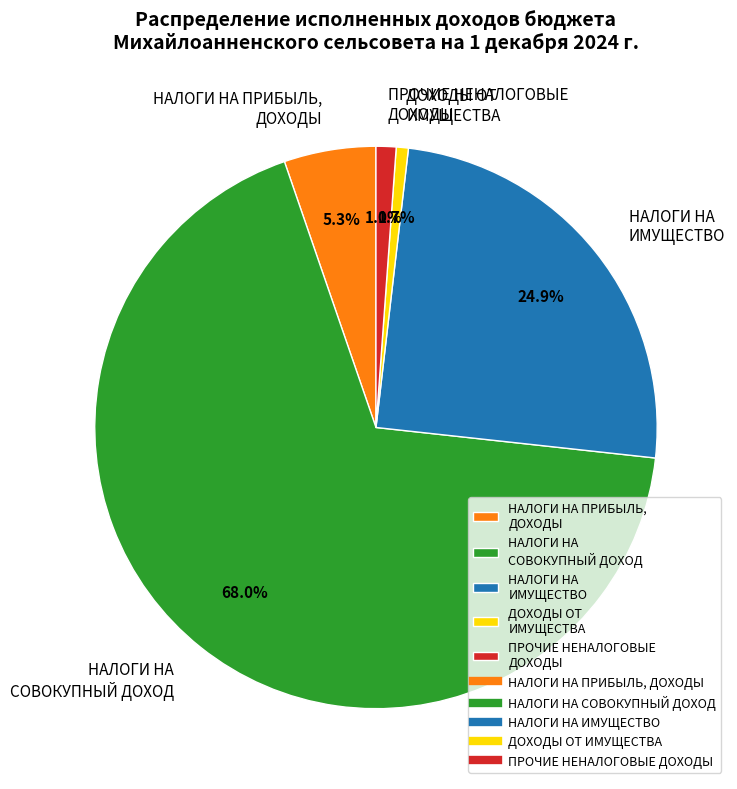

To the nearest percent, what is the average slice percentage?

20%